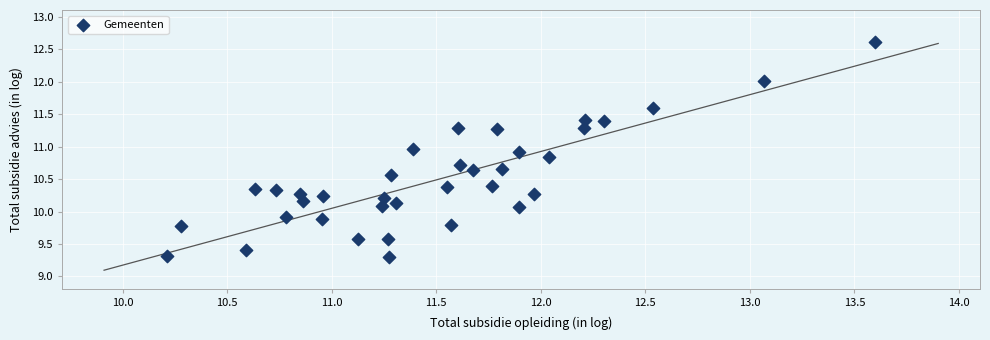

What is the range of Y values (max minus min)?

3.3